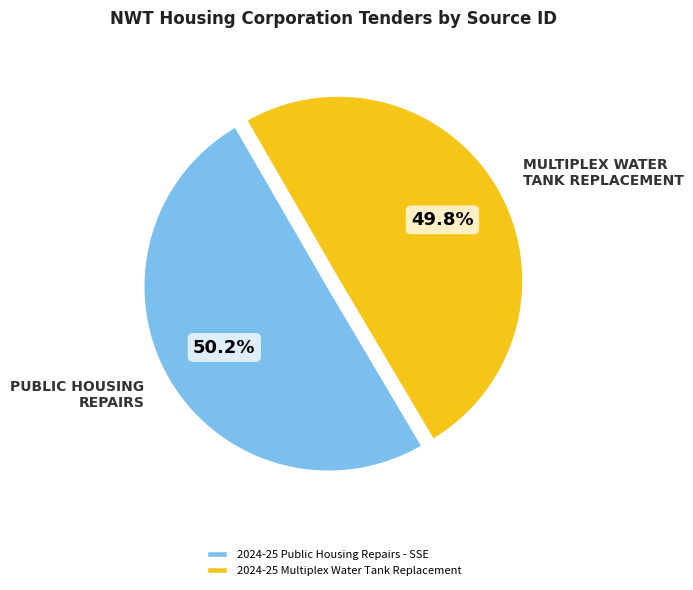

What is the ratio of the value at 2024-25 Multiplex Water Tank Replacement to the value at 2024-25 Public Housing Repairs - SSE?

1.0